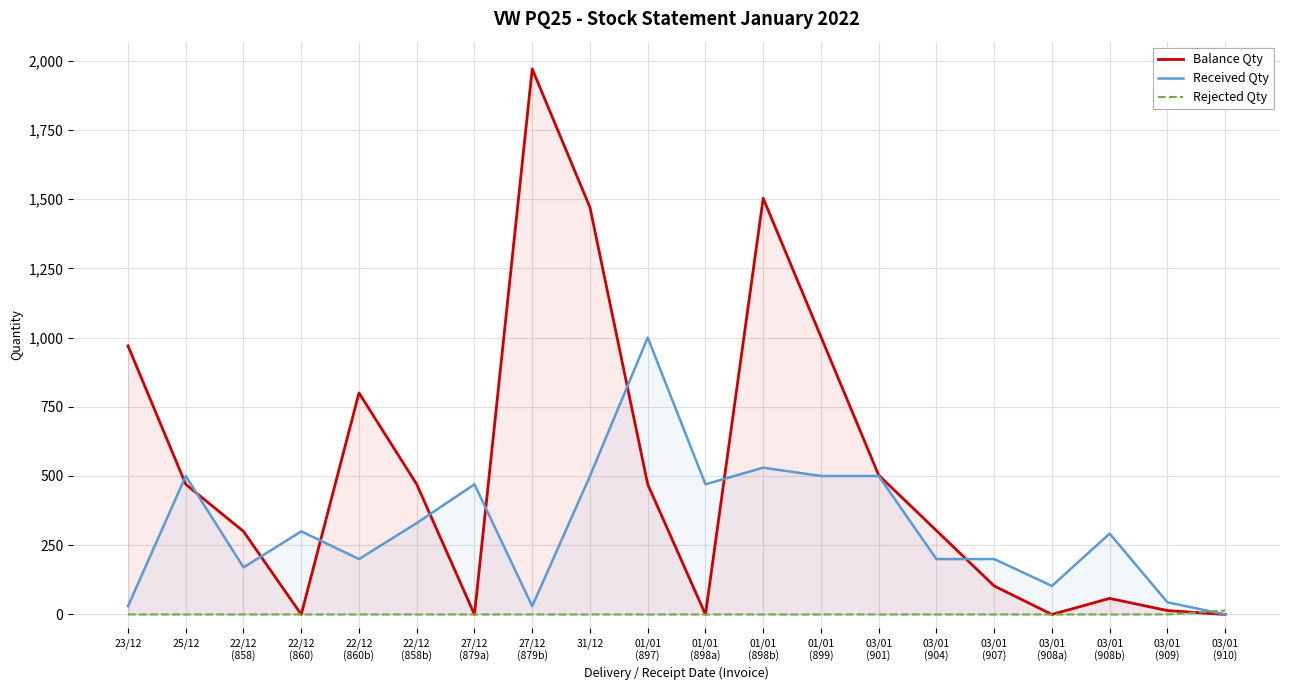

Reading left to right, extract all data points from this chart.

Balance Qty: 23/12=970	25/12=470	22/12
(858)=300	22/12
(860)=0	22/12
(860b)=800	22/12
(858b)=470	27/12
(879a)=0	27/12
(879b)=1970	31/12=1470	01/01
(897)=470	01/01
(898a)=0	01/01
(898b)=1503	01/01
(899)=1003	03/01
(901)=503	03/01
(904)=303	03/01
(907)=103	03/01
(908a)=0	03/01
(908b)=58	03/01
(909)=14	03/01
(910)=0
Received Qty: 23/12=30	25/12=500	22/12
(858)=170	22/12
(860)=300	22/12
(860b)=200	22/12
(858b)=330	27/12
(879a)=470	27/12
(879b)=30	31/12=500	01/01
(897)=1000	01/01
(898a)=470	01/01
(898b)=530	01/01
(899)=500	03/01
(901)=500	03/01
(904)=200	03/01
(907)=200	03/01
(908a)=103	03/01
(908b)=292	03/01
(909)=44	03/01
(910)=0
Rejected Qty: 23/12=0	25/12=0	22/12
(858)=0	22/12
(860)=0	22/12
(860b)=0	22/12
(858b)=0	27/12
(879a)=0	27/12
(879b)=0	31/12=0	01/01
(897)=0	01/01
(898a)=0	01/01
(898b)=0	01/01
(899)=0	03/01
(901)=0	03/01
(904)=0	03/01
(907)=0	03/01
(908a)=0	03/01
(908b)=0	03/01
(909)=0	03/01
(910)=14